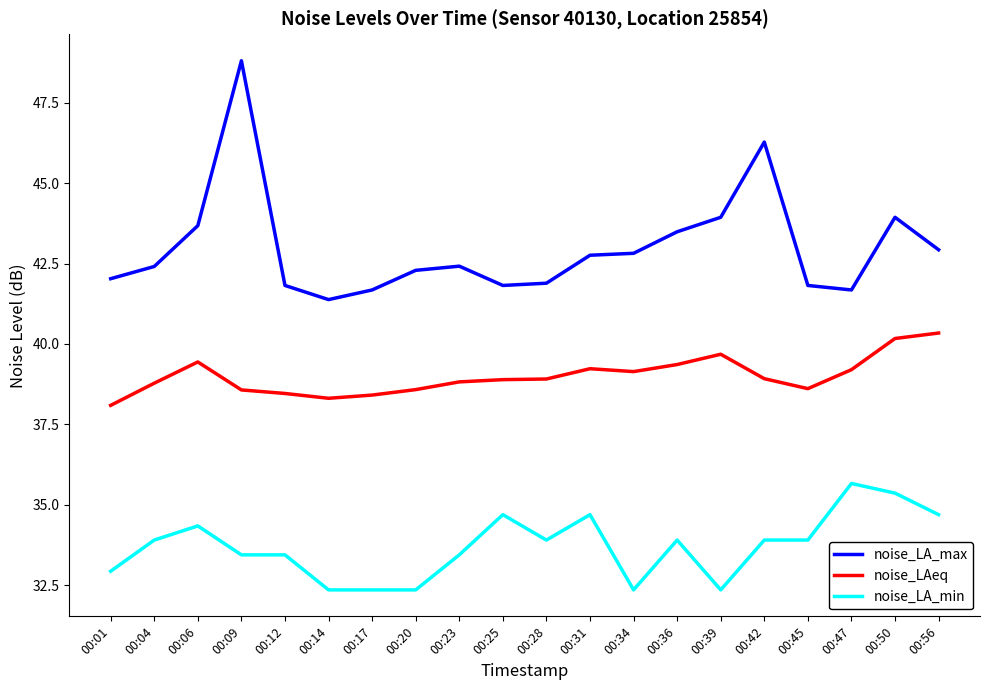

At which category is the sum across all series the highest?

00:09